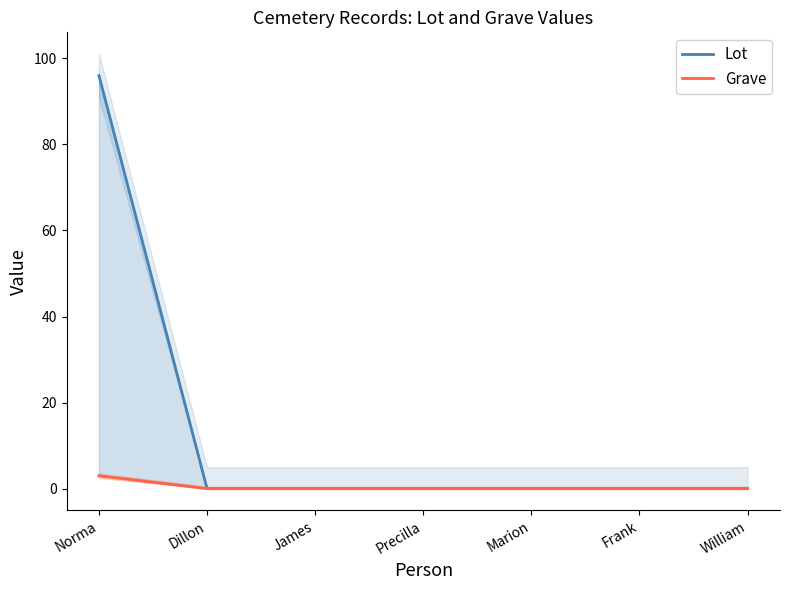

Which series has the largest total across all categories?

Lot